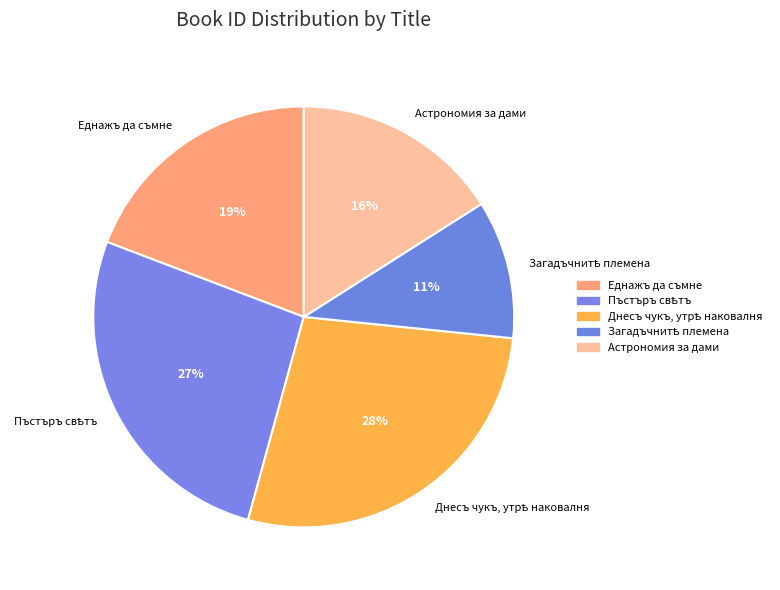

Which has a higher value, Астрономия за дами or Еднажъ да съмне?

Еднажъ да съмне